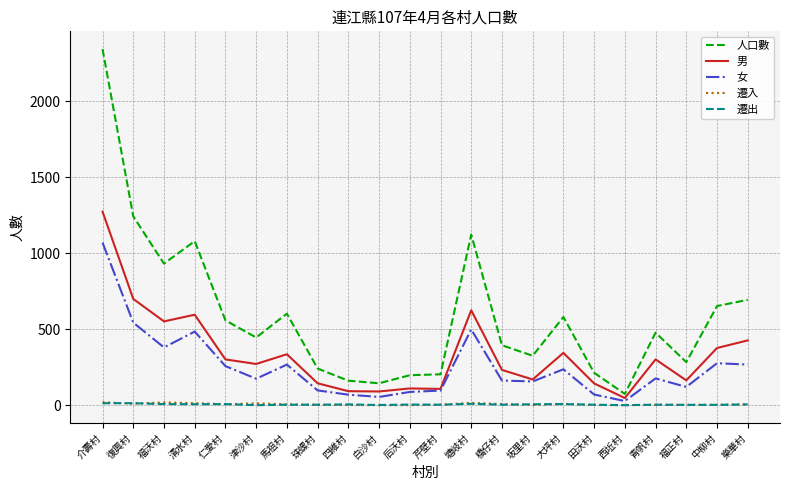

True or false: 遷出 and 人口數 intersect in this chart.

False